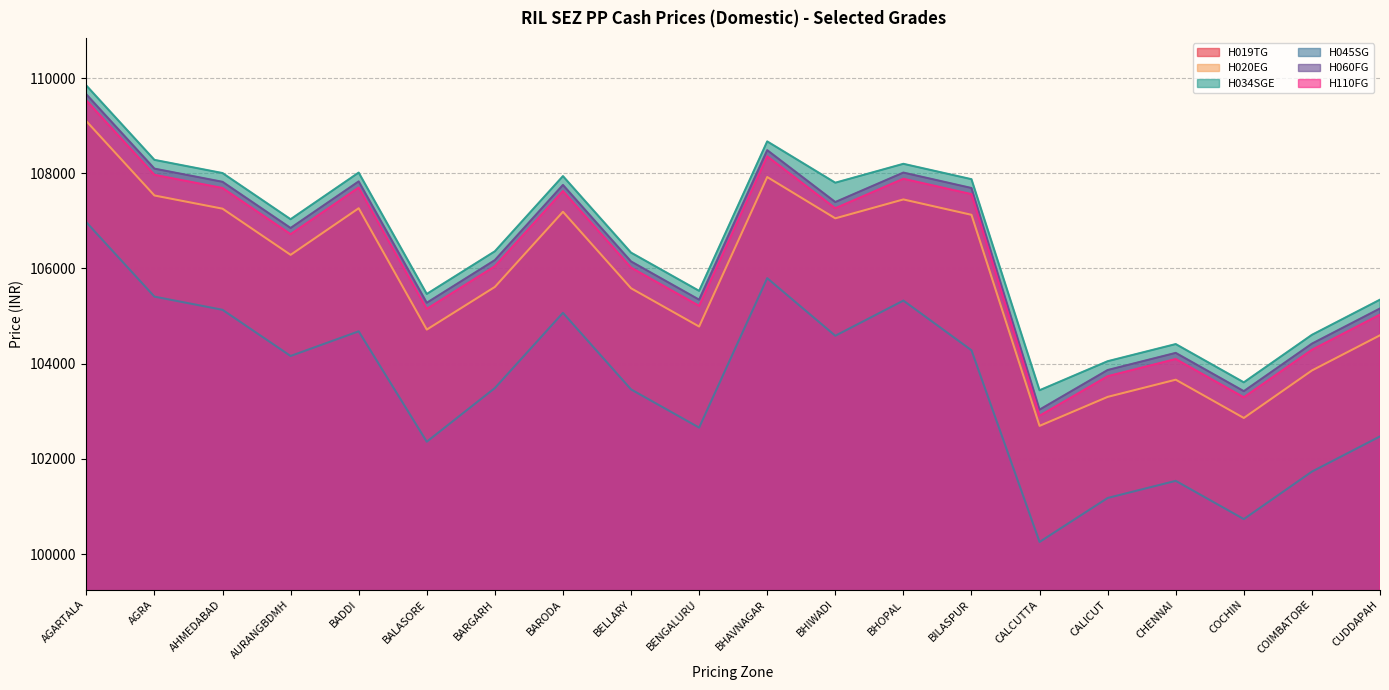

True or false: H045SG and H020EG cross at least once.

False